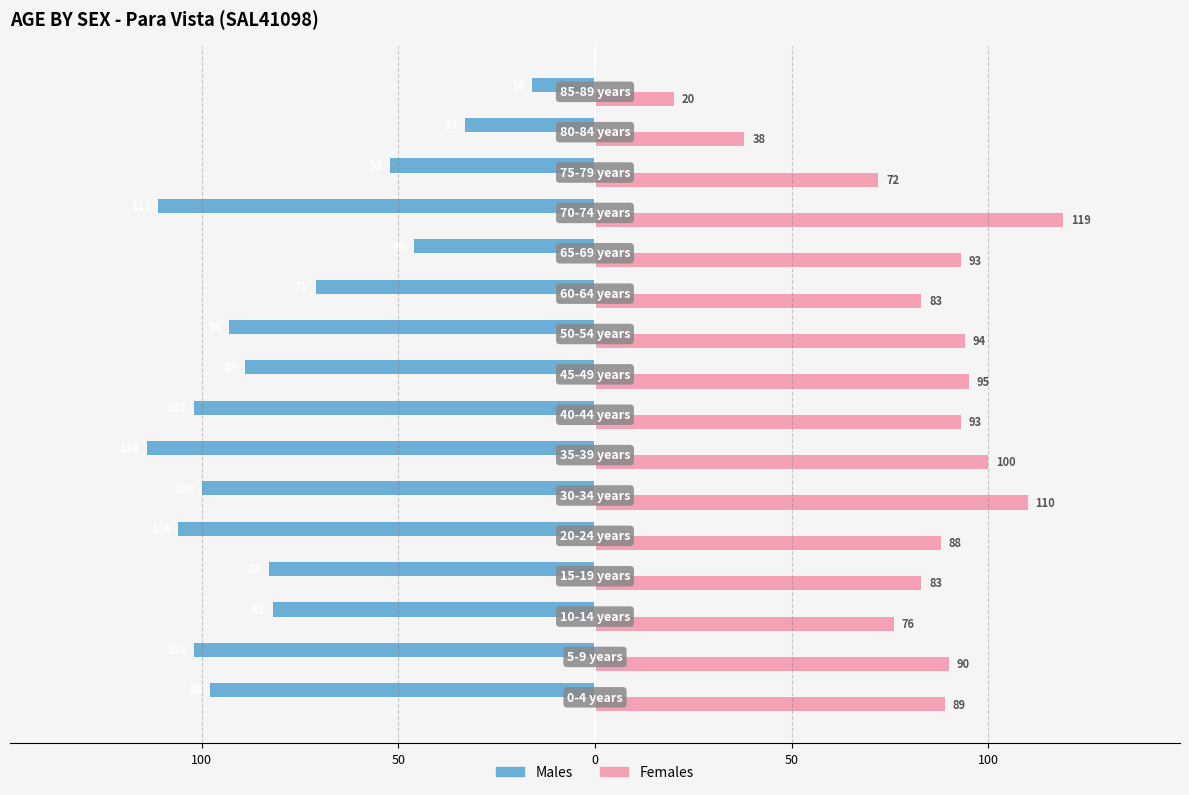

List the series in order of their peak value, lowest first.

Males, Females